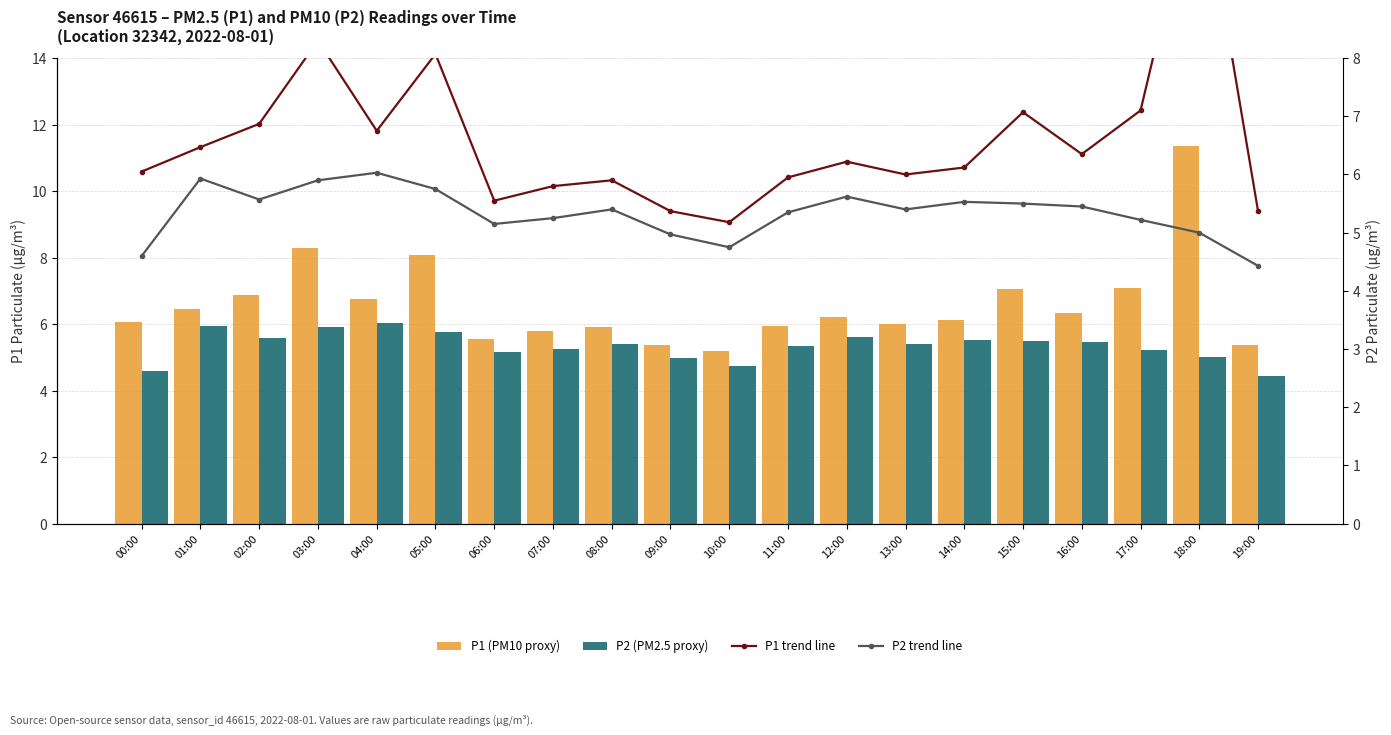

What is the sum of all P1 trend line values?

131.8